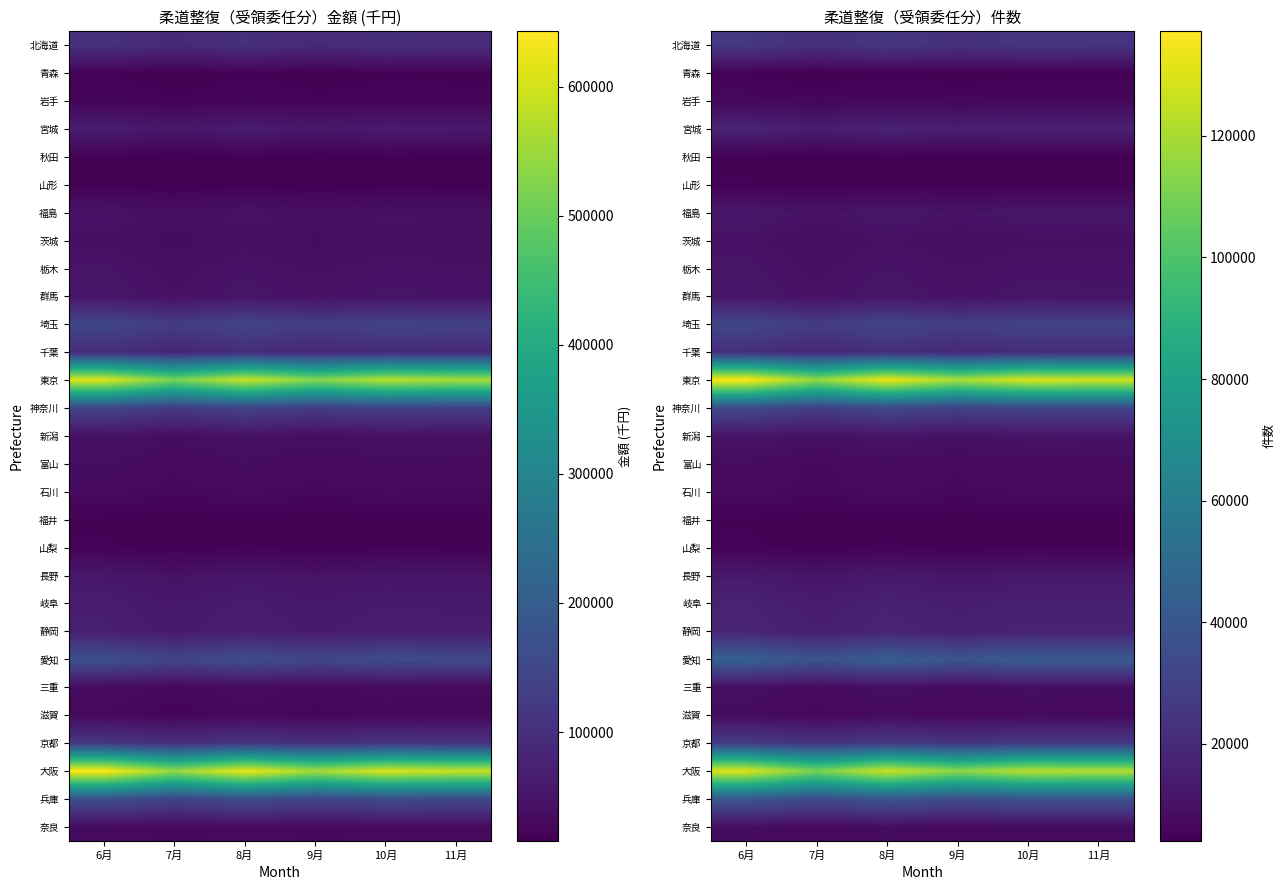

The 長野 series shows 17656.2 at 6月. True or false?

False